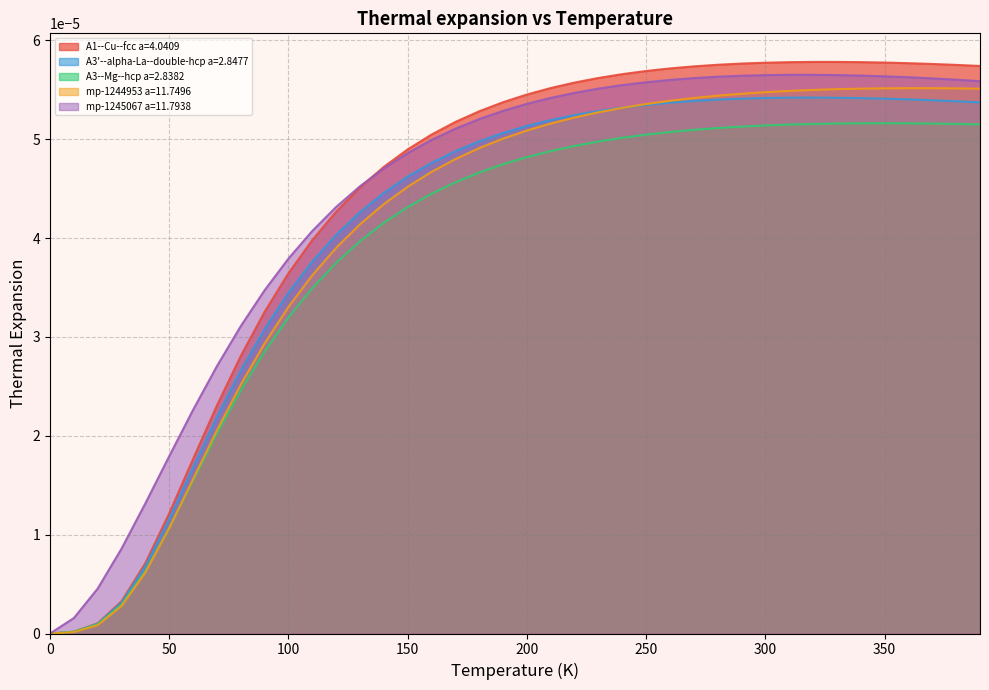

Which category has the highest value across all series?

330.0